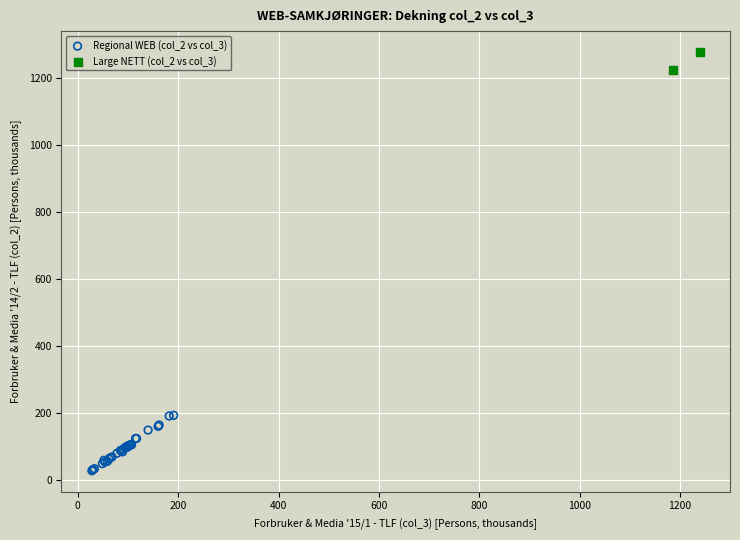

What are all the series names shown in the legend?

Regional WEB (col_2 vs col_3), Large NETT (col_2 vs col_3)